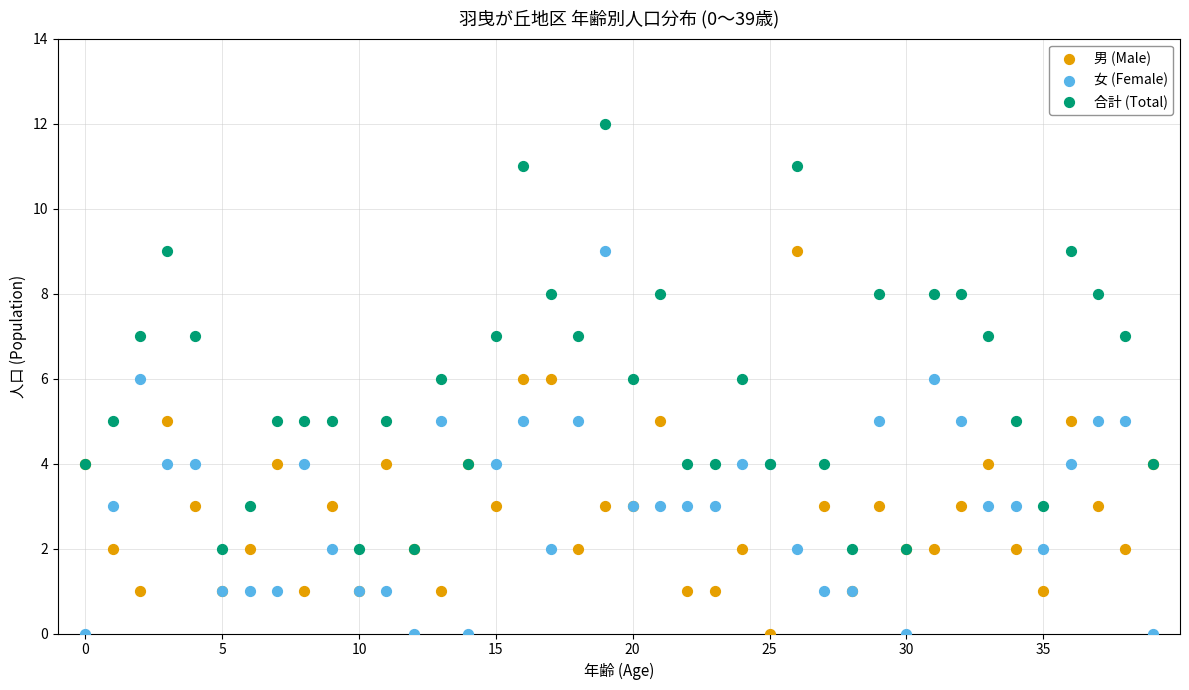

Which series reaches the maximum Y coordinate?

合計 (Total)